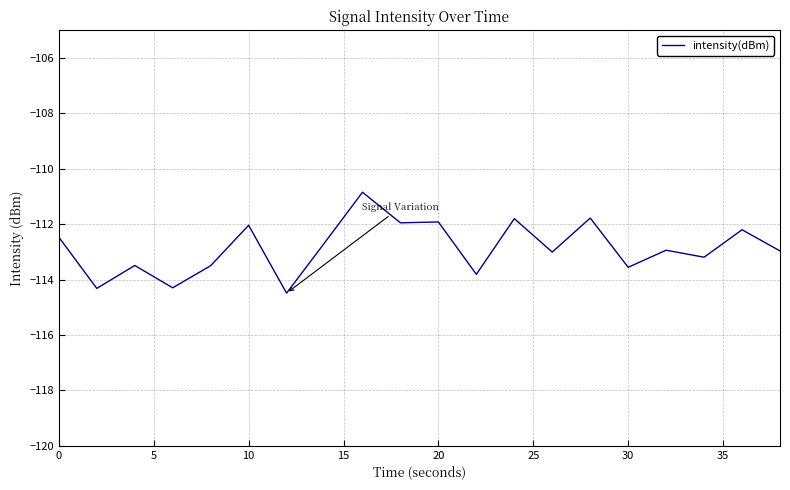

What is the greatest value displayed?

-110.8